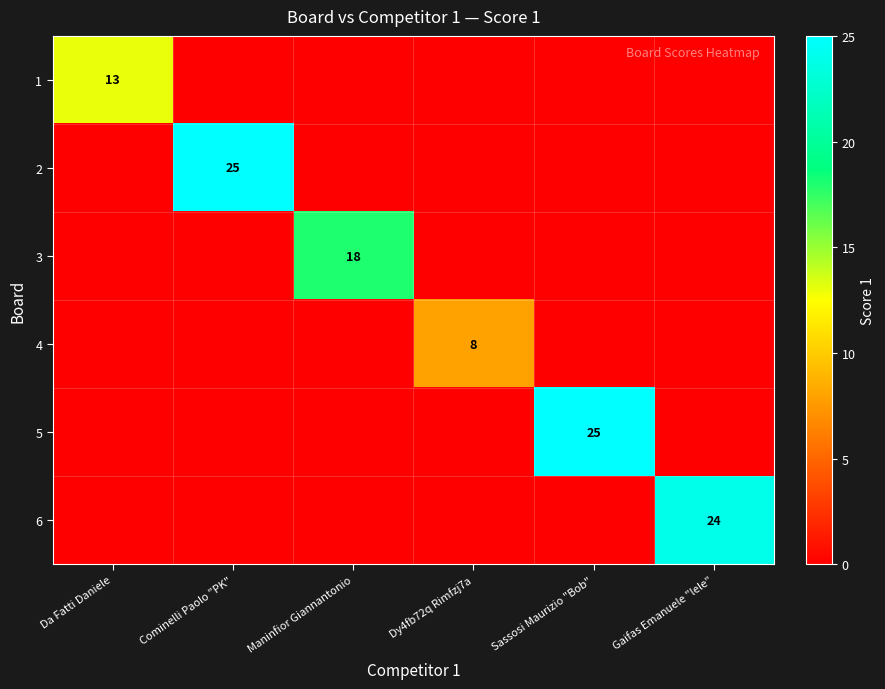

How many categories are shown in the chart?

6